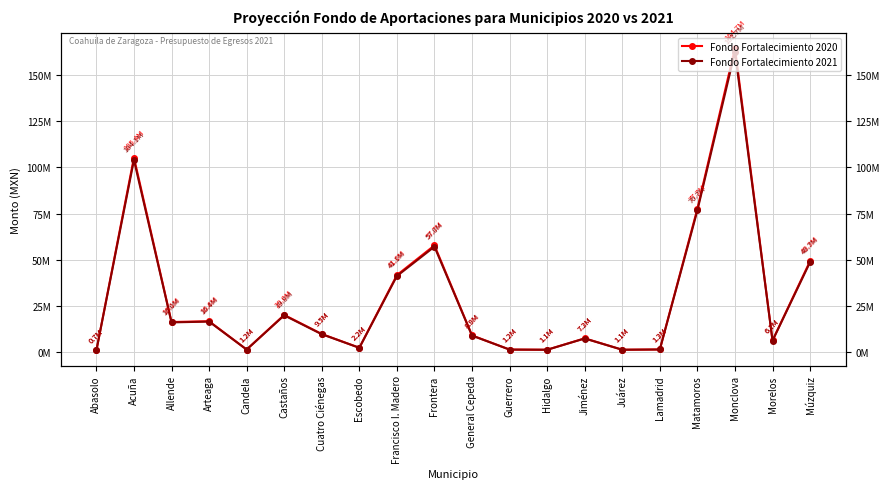

How many values in the Fondo Fortalecimiento 2021 series are below 9537524?

10